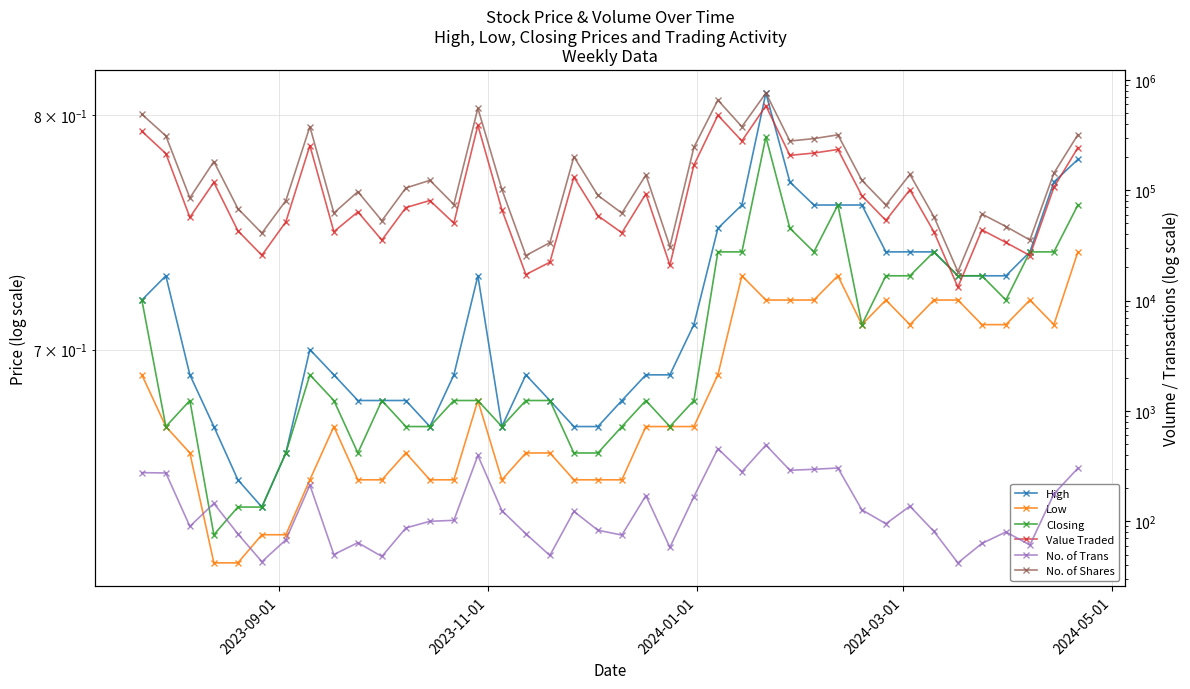

At how many categories does at least one series exceed 266191?

11